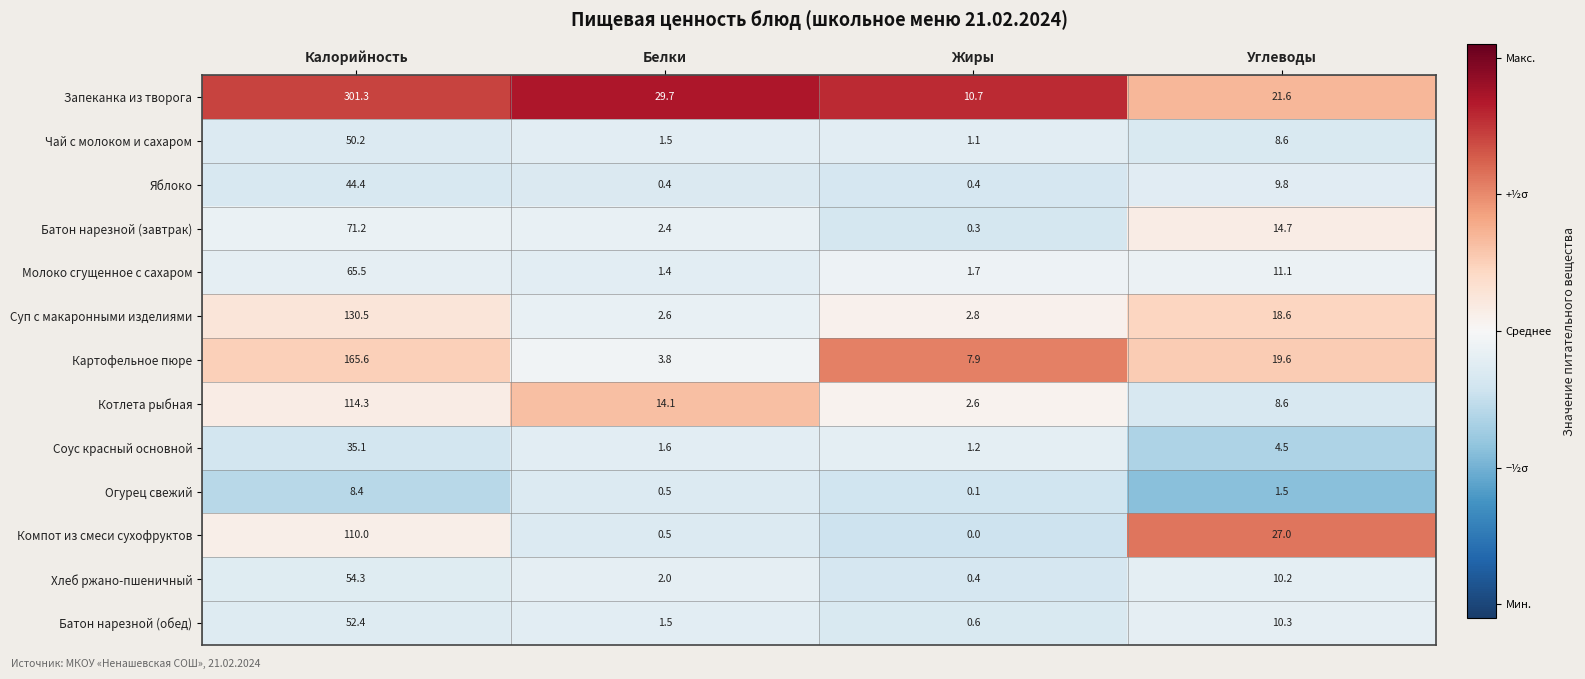

Rank the series by their maximum value, from lowest to highest.

Огурец свежий, Соус красный основной, Яблоко, Чай с молоком и сахаром, Батон нарезной (обед), Хлеб ржано-пшеничный, Молоко сгущенное с сахаром, Батон нарезной (завтрак), Компот из смеси сухофруктов, Котлета рыбная, Суп с макаронными изделиями, Картофельное пюре, Запеканка из творога